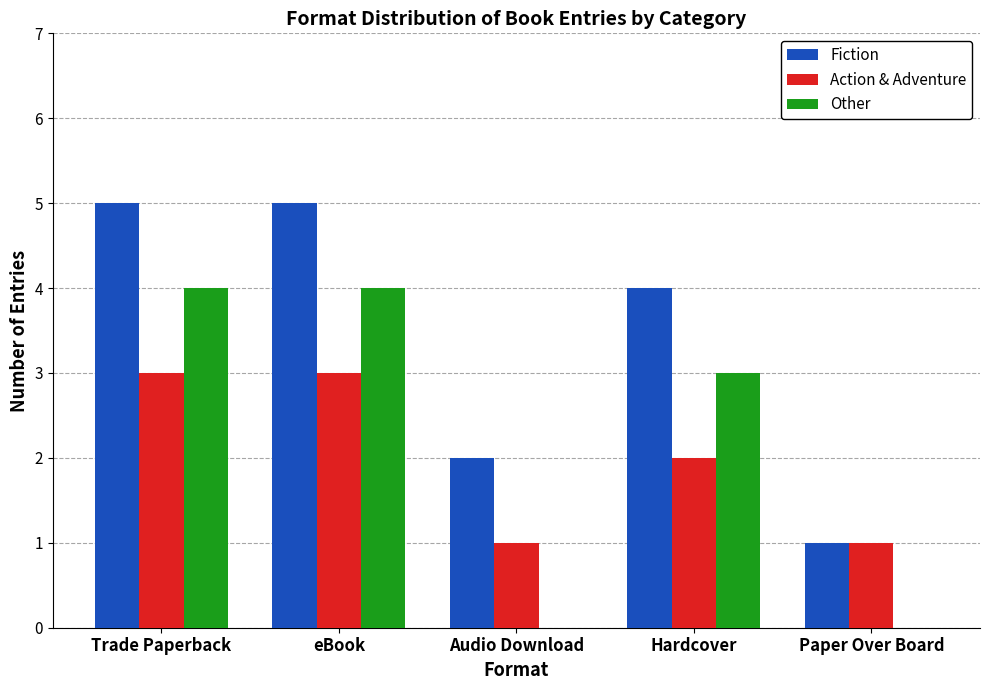

How many groups of bars are there?

5